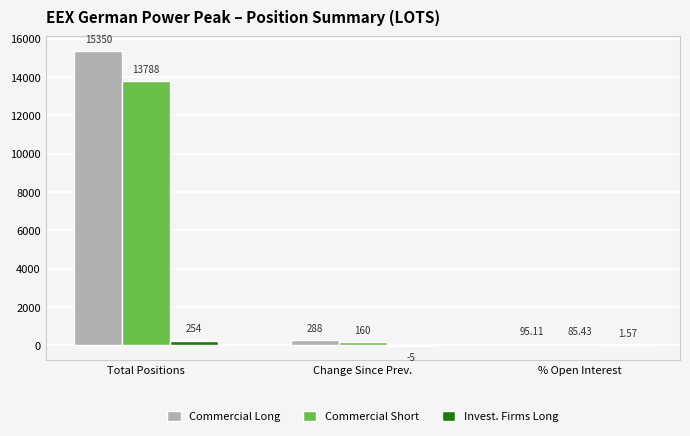

At which label does Commercial Short first exceed 160?

Total Positions